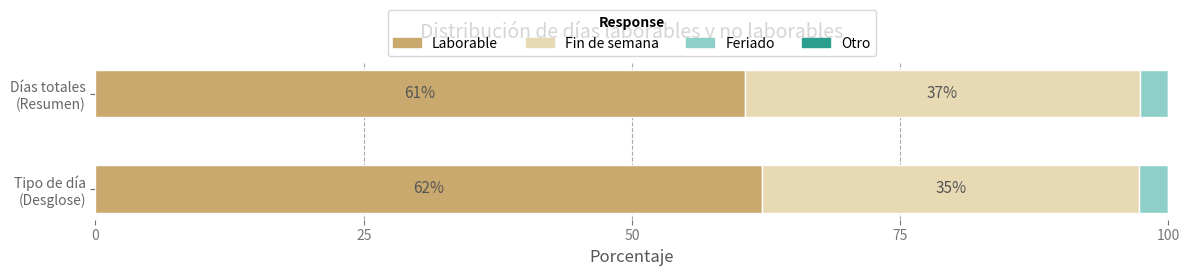

What is the maximum value for Laborable?

62.2